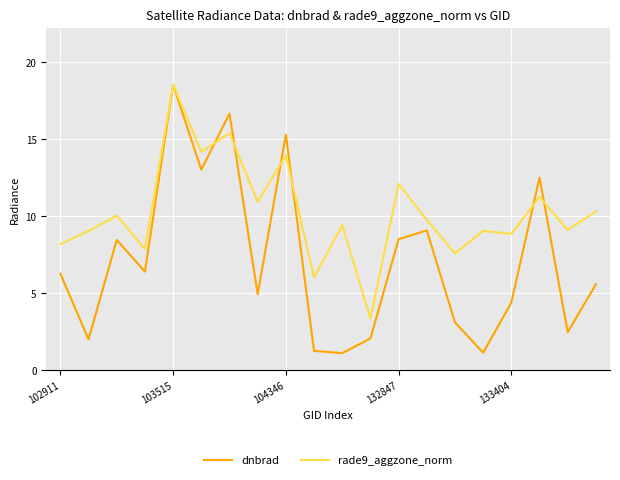

What is the smallest value displayed?

1.1